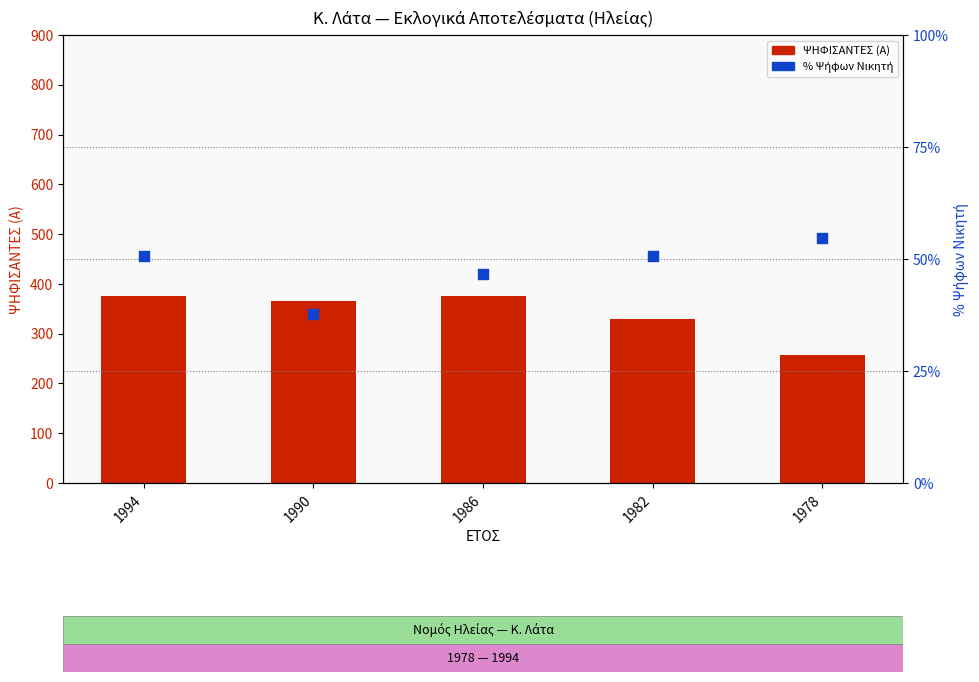

Is the value of % Νικητή at 1990 greater than the value of ΨΗΦΙΣΑΝΤΕΣ (Α) at 1986?

No